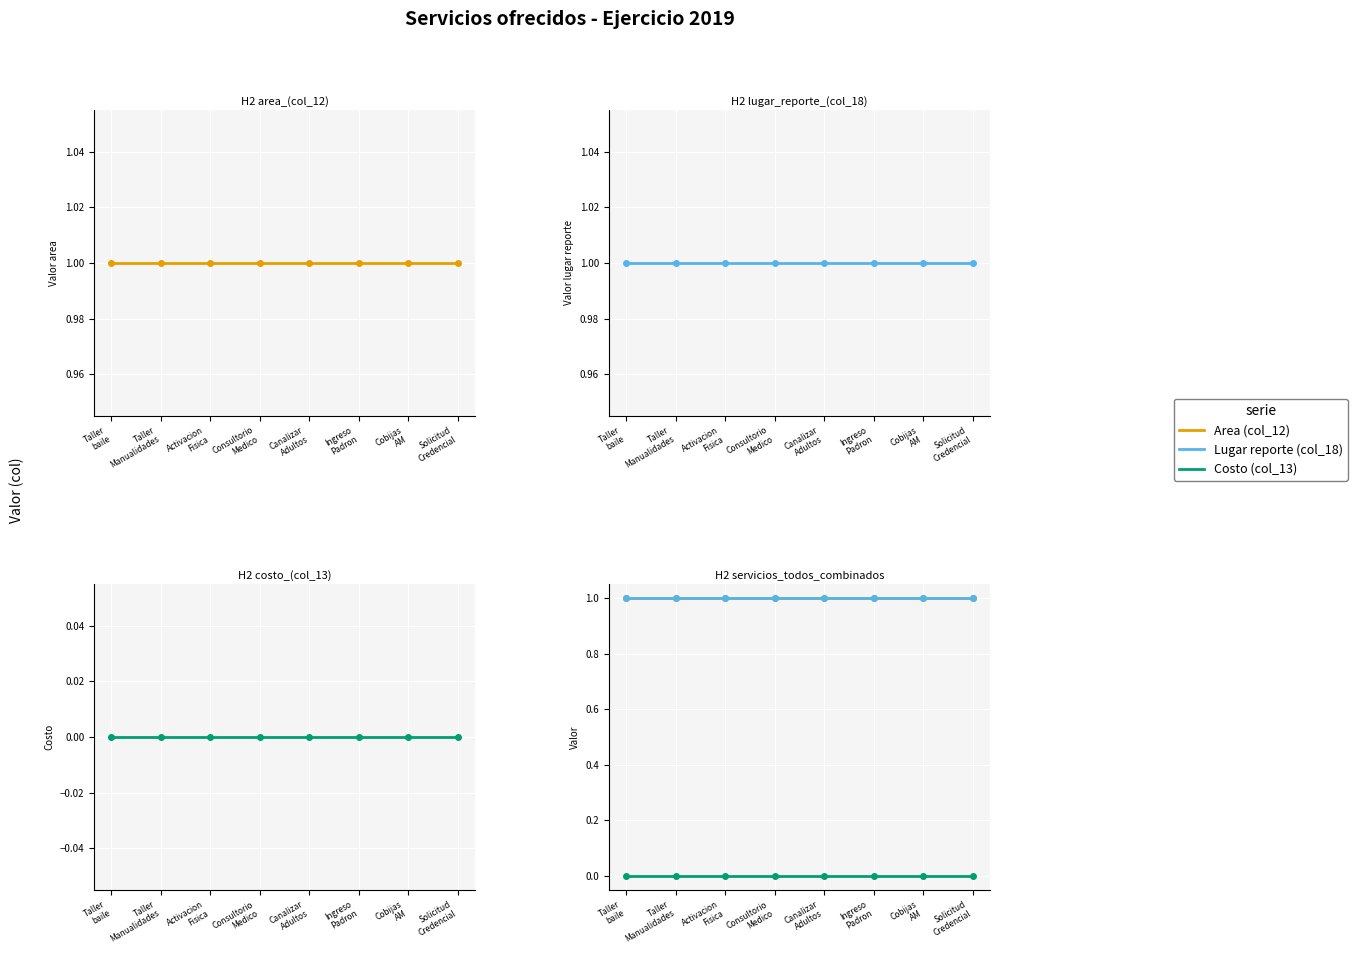

True or false: Lugar reporte (col_18) and Area (col_12) cross at least once.

False